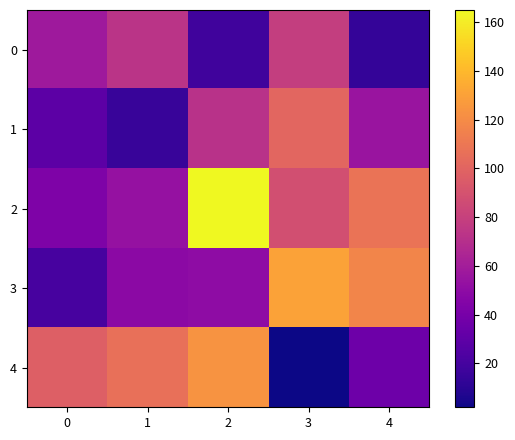

What is the maximum value shown in the chart?

165